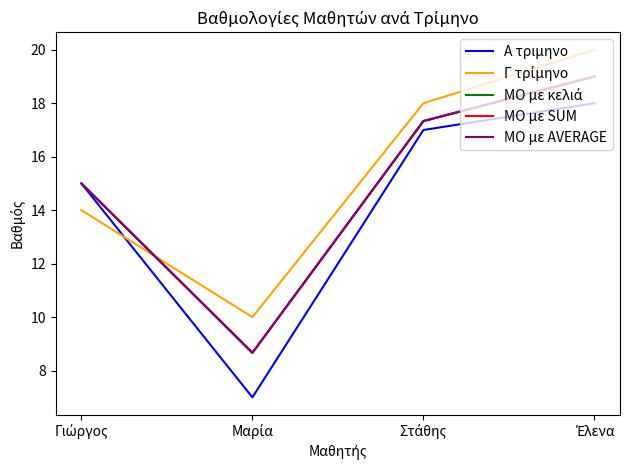

Where is Γ τρίμηνο nearest to the value 15?

Γιώργος